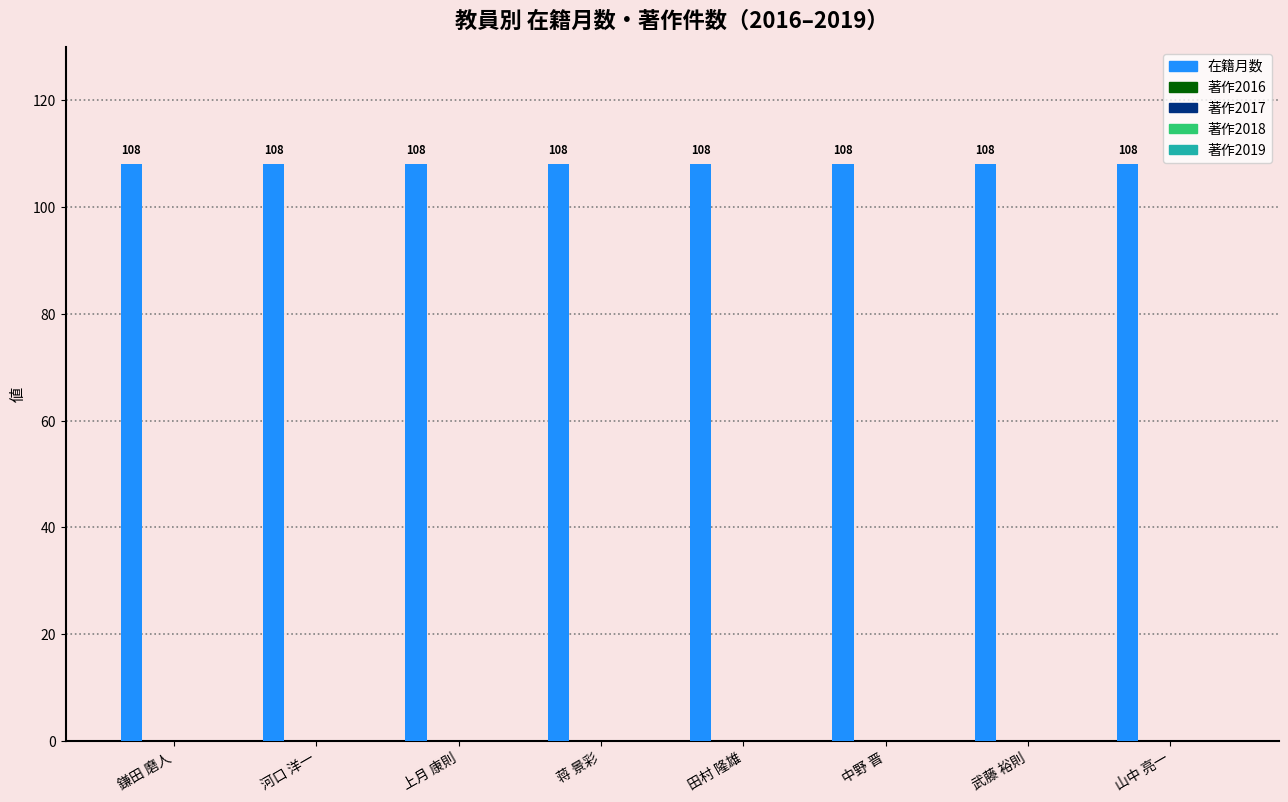

Between 鎌田 磨人 and 河口 洋一, which series saw the biggest shift?

在籍月数